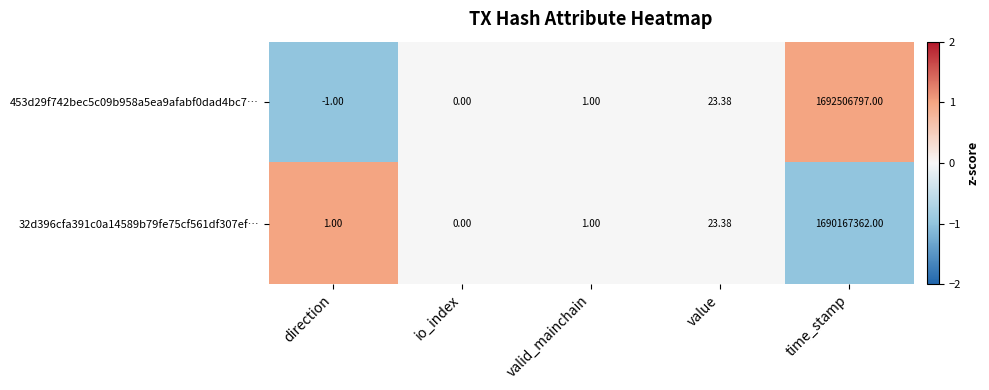

Where is 453d29f742bec5c09b958a5ea9afabf0dad4bc7… nearest to the value 846253398?

value